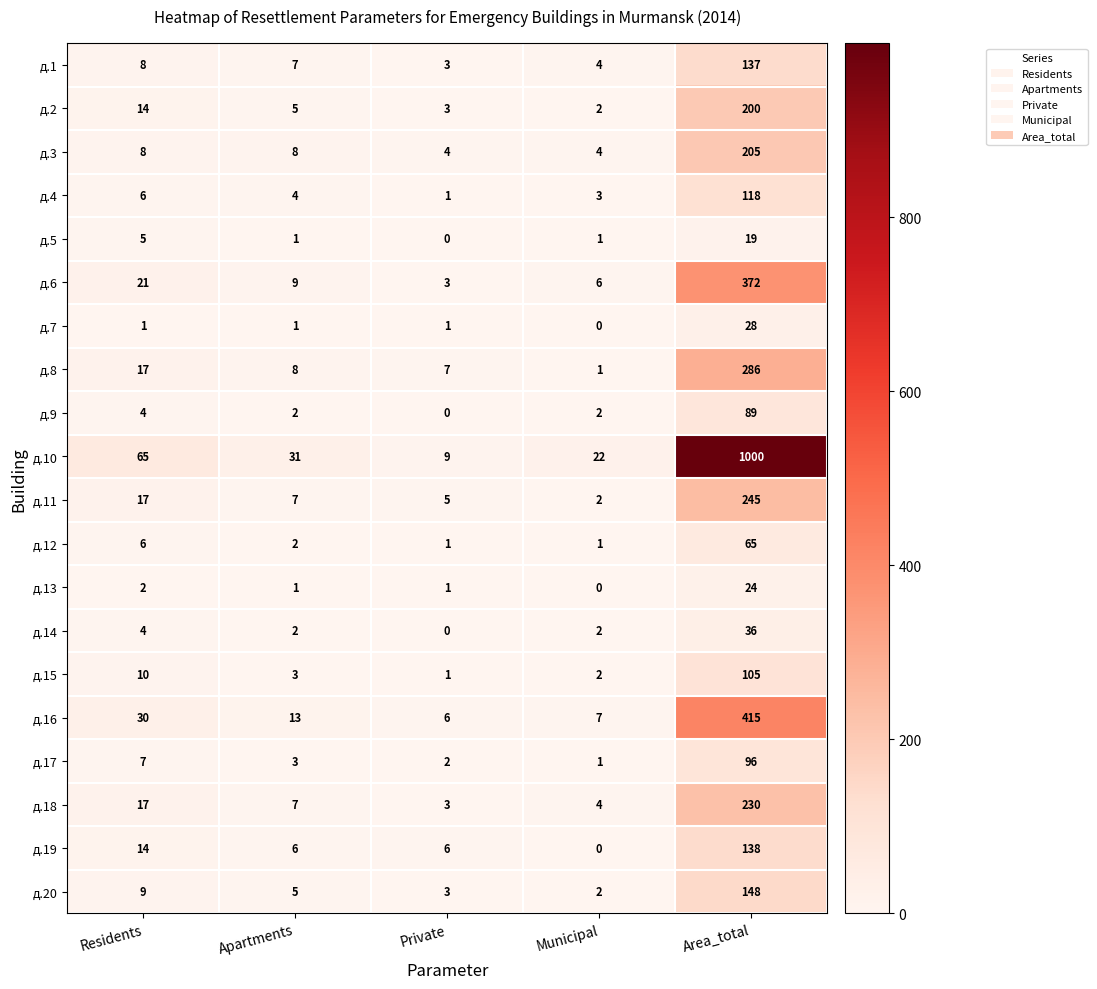

True or false: д.7 has a value of 0 at Apartments.

False